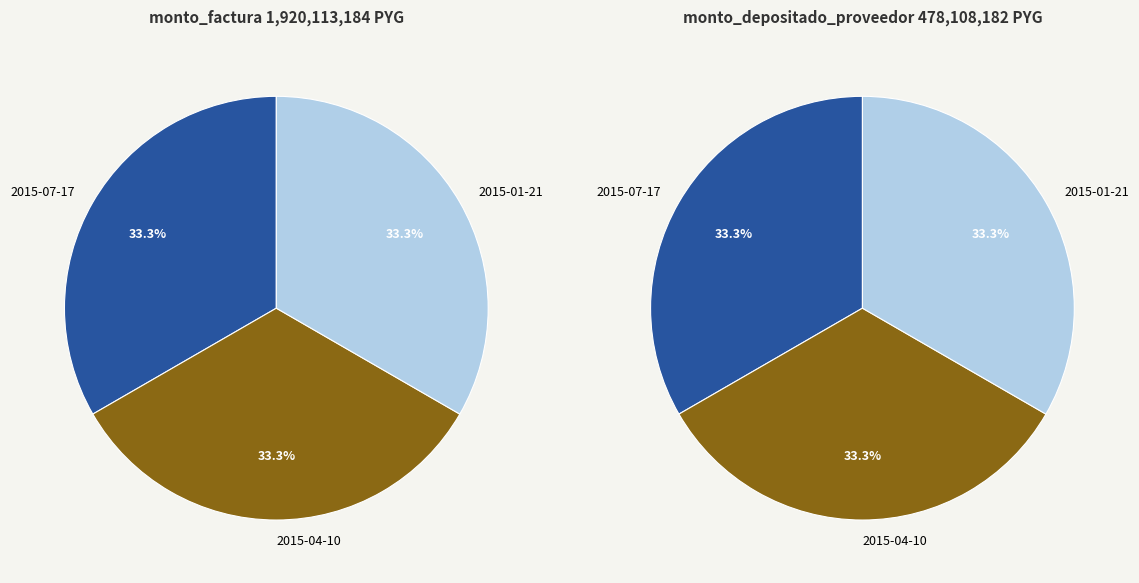

To the nearest percent, what percentage of the pie is 2015-07-17?

33%